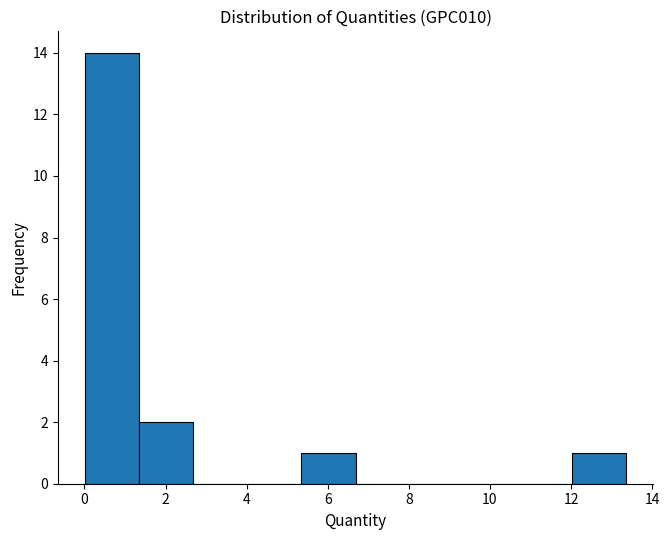

Which range on the x-axis has the tallest bar?

0.0 to 1.4